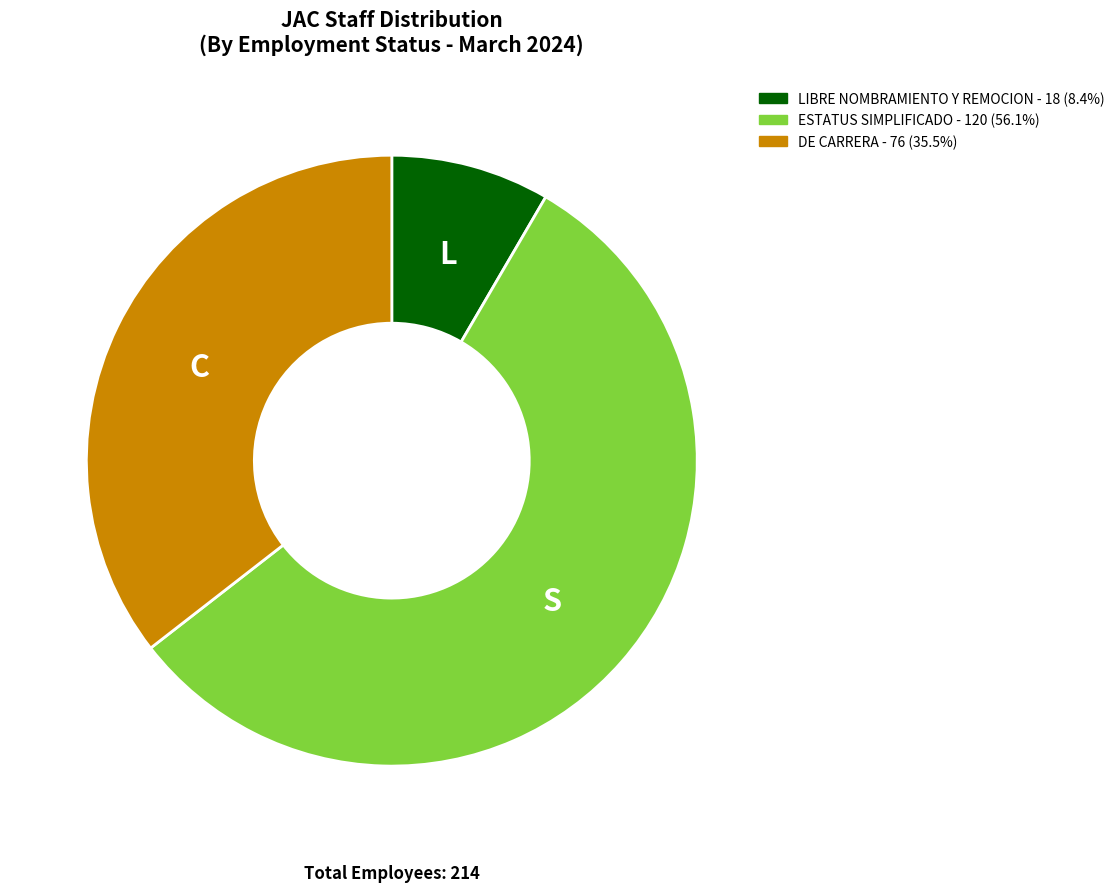

Does any single category account for the majority?

Yes